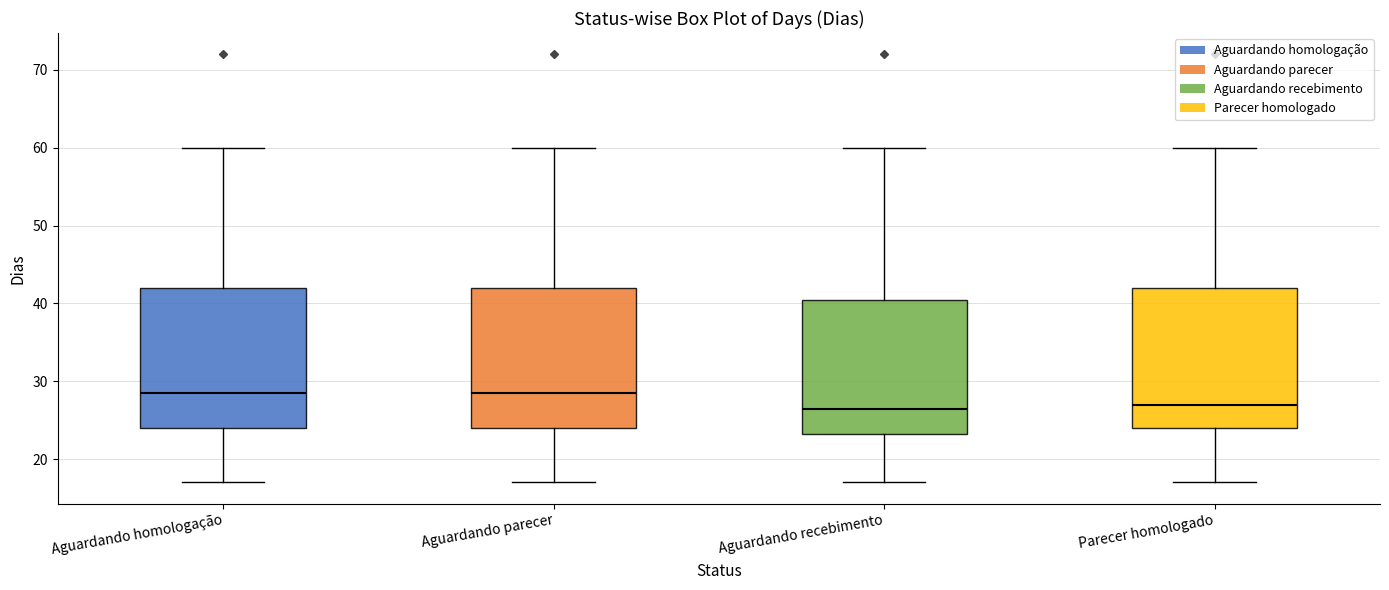

Reading left to right, read every box against the y-axis: the position of its median line, the range the box covers, and the ends of its whiskers. The values are not printed on the chart, so give them approximately, as read against the axis.

Aguardando homologação: median 29, box 24 to 42, whiskers 17 to 60
Aguardando parecer: median 29, box 24 to 42, whiskers 17 to 60
Aguardando recebimento: median 27, box 23 to 41, whiskers 17 to 60
Parecer homologado: median 27, box 24 to 42, whiskers 17 to 60